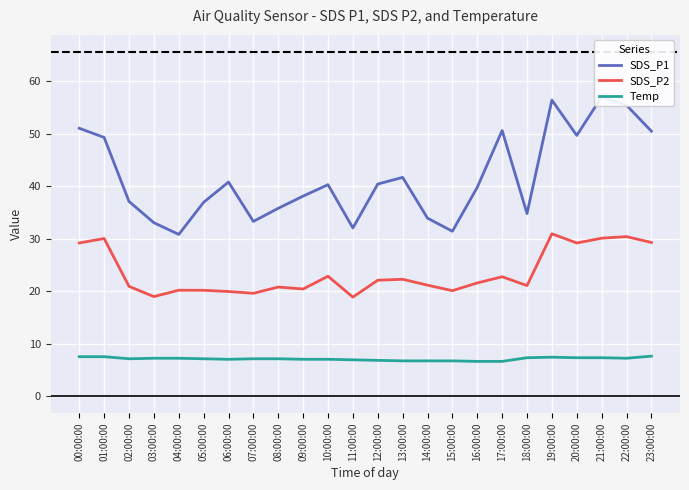

List the series in order of their overall mean, lowest first.

Temp, SDS_P2, SDS_P1